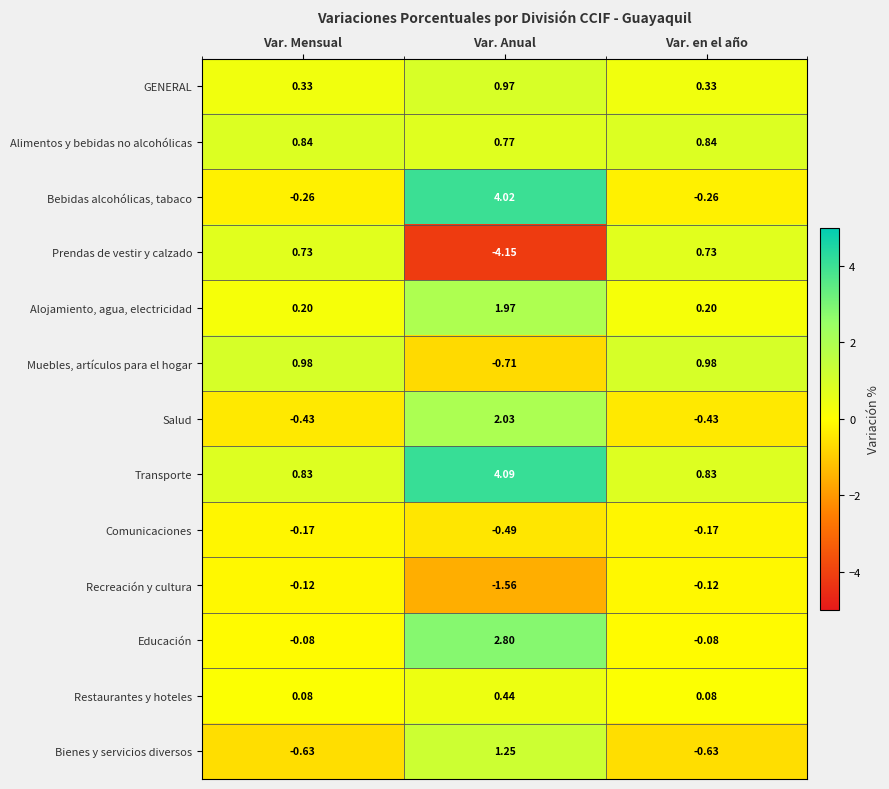

List the series in order of their peak value, highest first.

Transporte, Bebidas alcohólicas, tabaco, Educación, Salud, Alojamiento, agua, electricidad, Bienes y servicios diversos, Muebles, artículos para el hogar, GENERAL, Alimentos y bebidas no alcohólicas, Prendas de vestir y calzado, Restaurantes y hoteles, Recreación y cultura, Comunicaciones